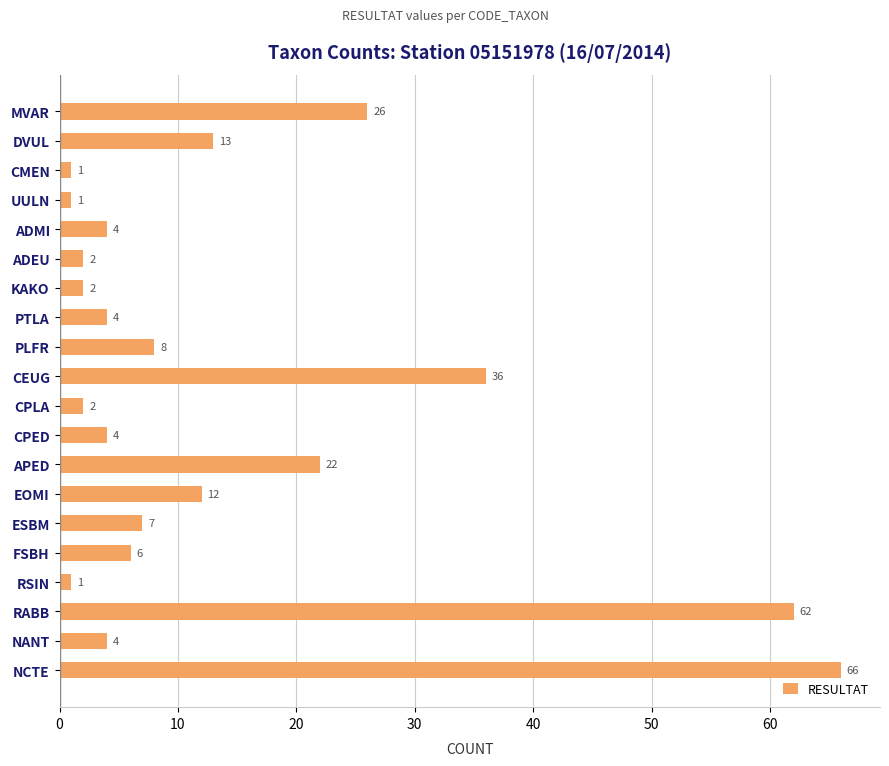

How many data points does each series have?

20